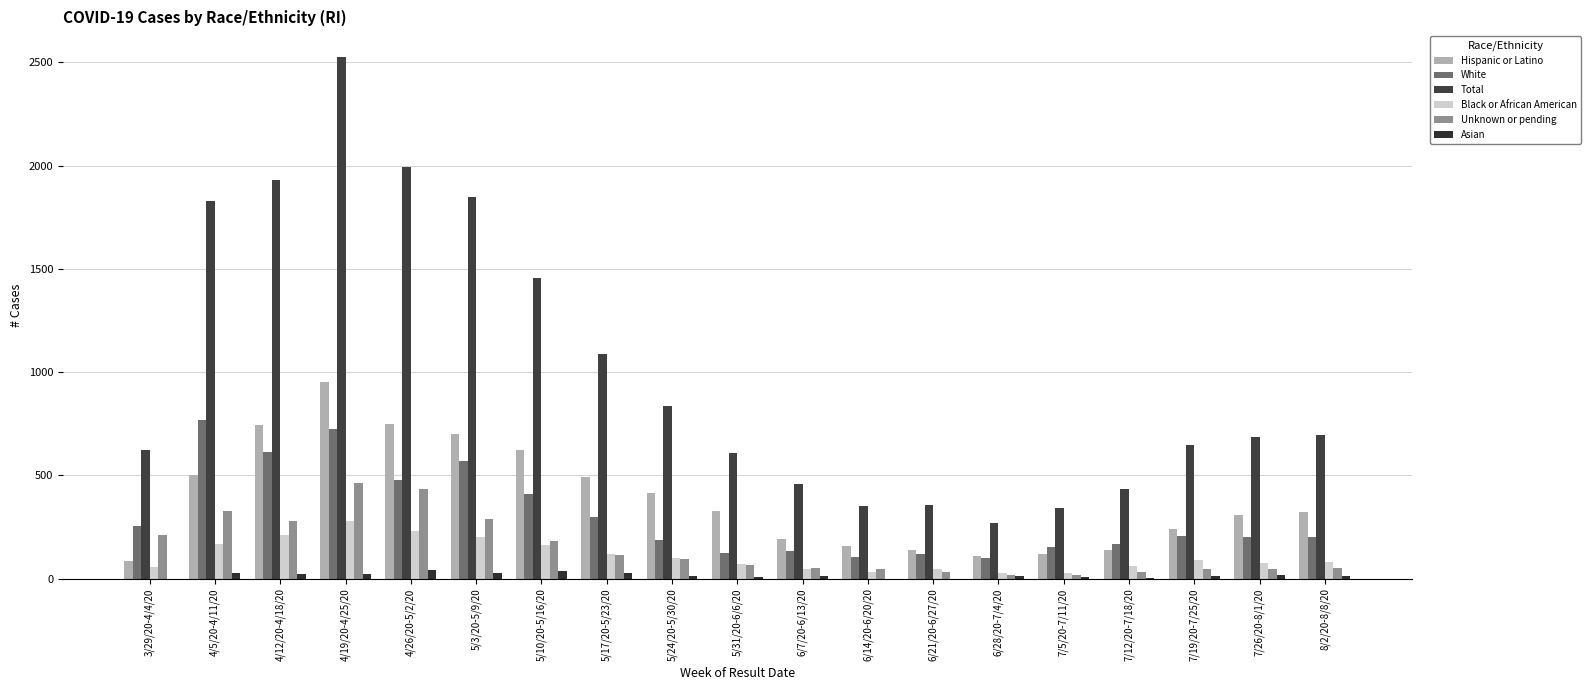

What are all the series names shown in the legend?

Hispanic or Latino, White, Total, Black or African American, Unknown or pending, Asian